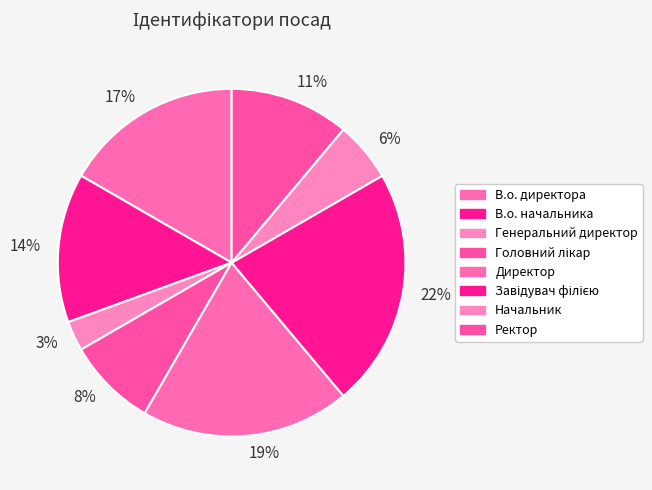

To the nearest percent, what is the combined percentage of Ректор and Завідувач філією?

33%